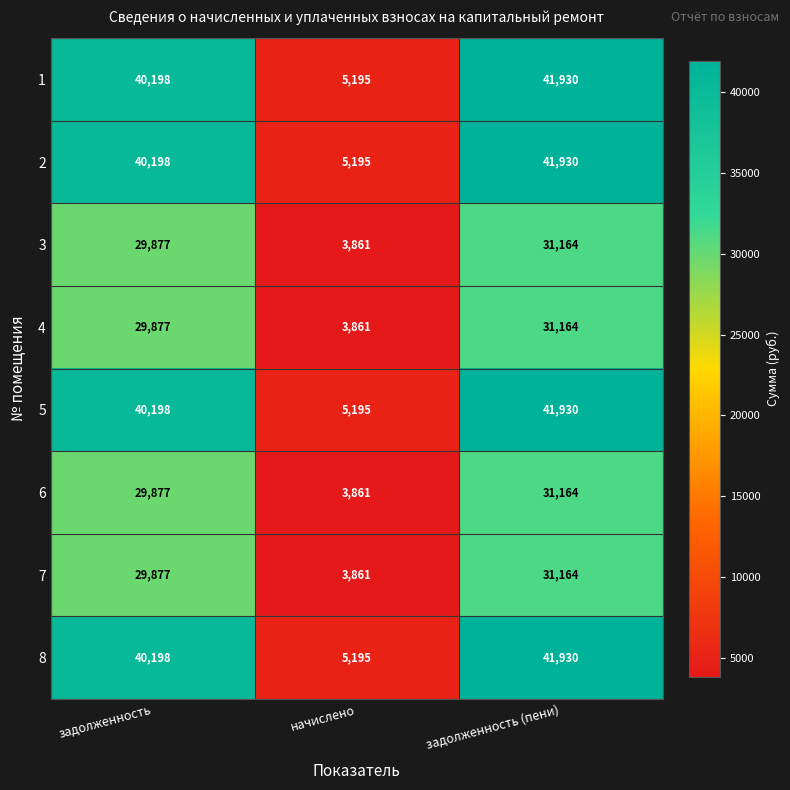

What is the spread (max minus min) of values at начислено?

1334